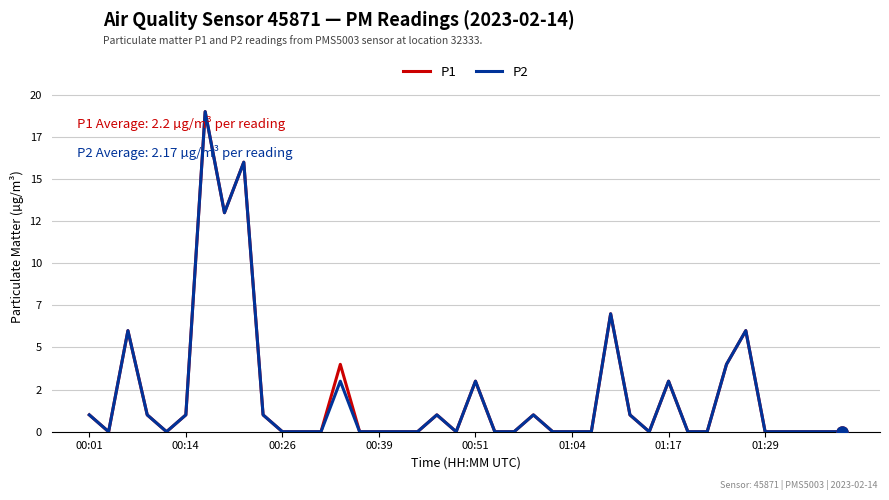

Is this an area chart (filled region under the line)?

No